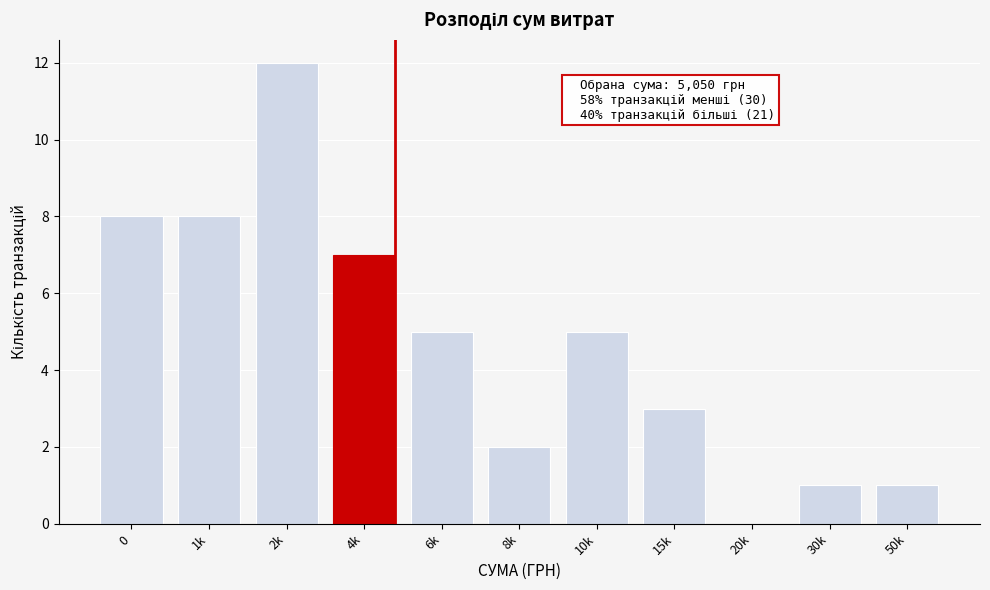

Reading left to right, transcribe all the data shown in this chart.

0=8	1k=8	2k=12	4k=7	6k=5	8k=2	10k=5	15k=3	20k=0	30k=1	50k=1